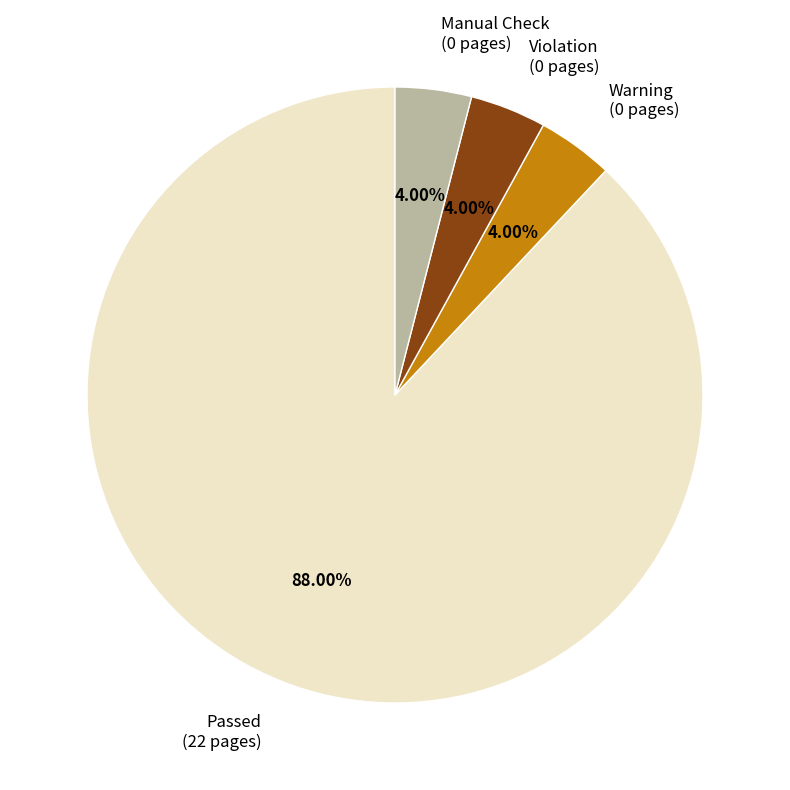

How many slices are in this pie chart?

4